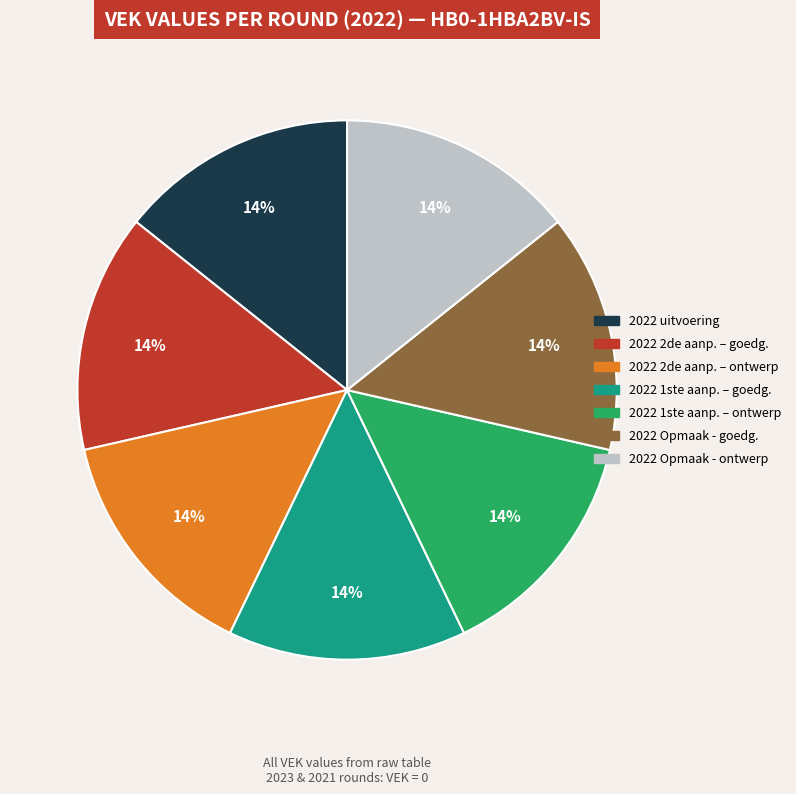

Is it true that 2022 2de aanp. – ontwerp is 8% of the pie?

False